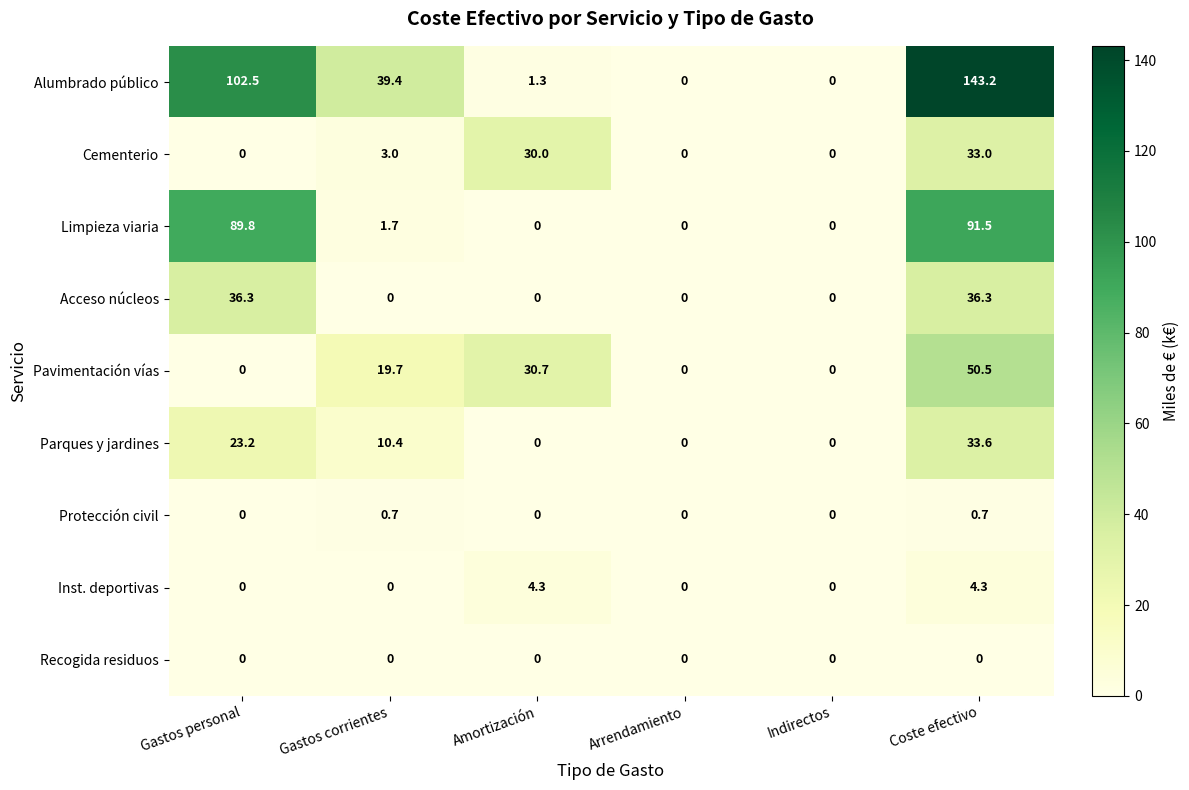

What is the maximum value shown in the chart?

143.2